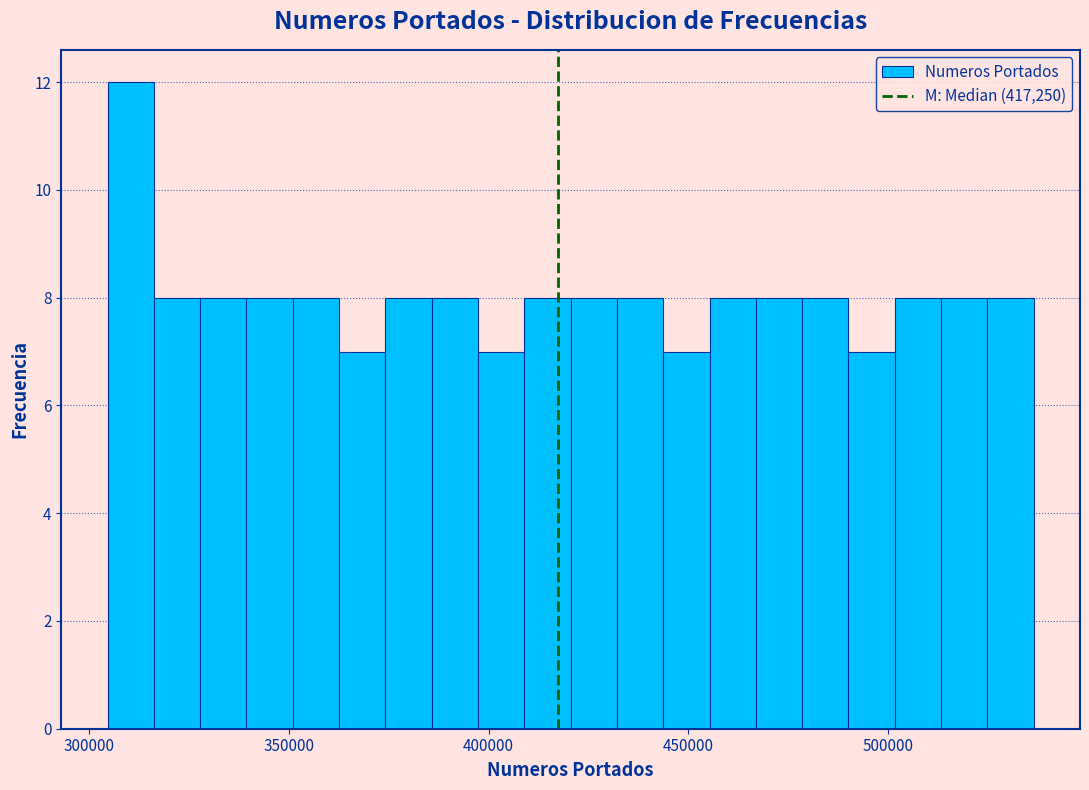

Read against the x-axis, roughly where is the centre of the tallest bar?

310000